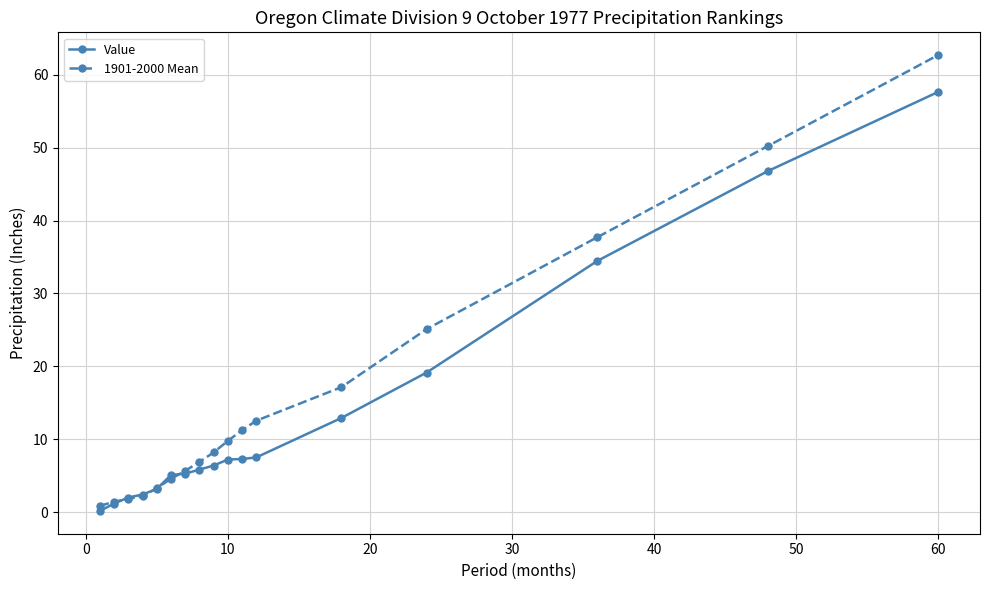

Which series has the widest spread of values?

1901-2000 Mean